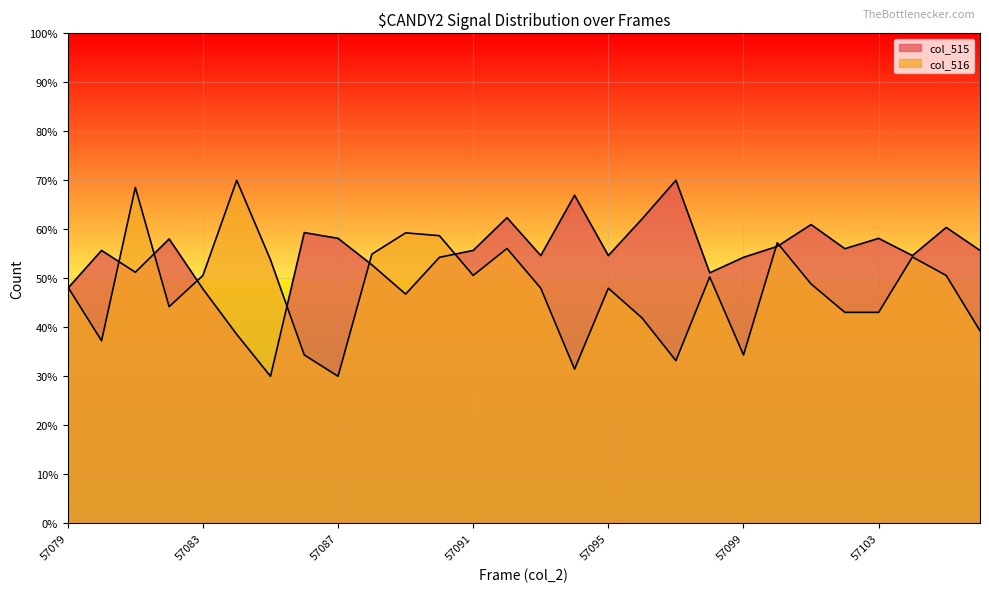

What is the difference between the highest and lowest values at 57103?

15.1